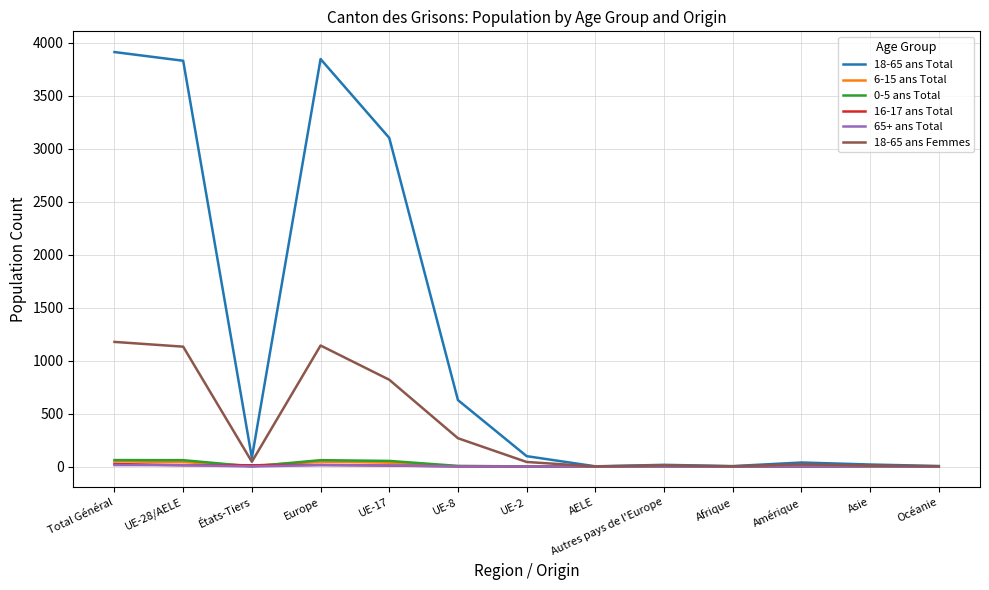

Which series has the widest spread of values?

18-65 ans Total